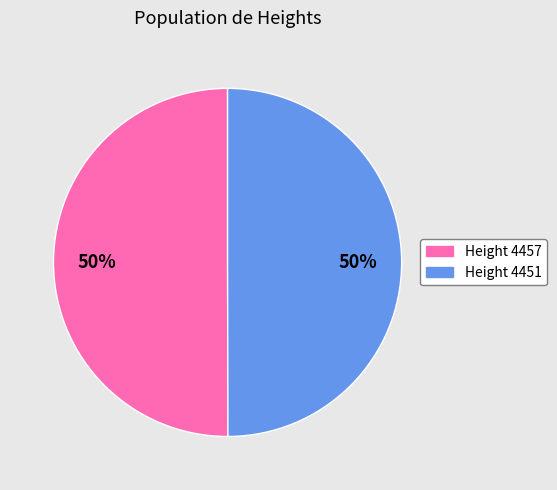

Is it true that Height 4457 is 50% of the pie?

True